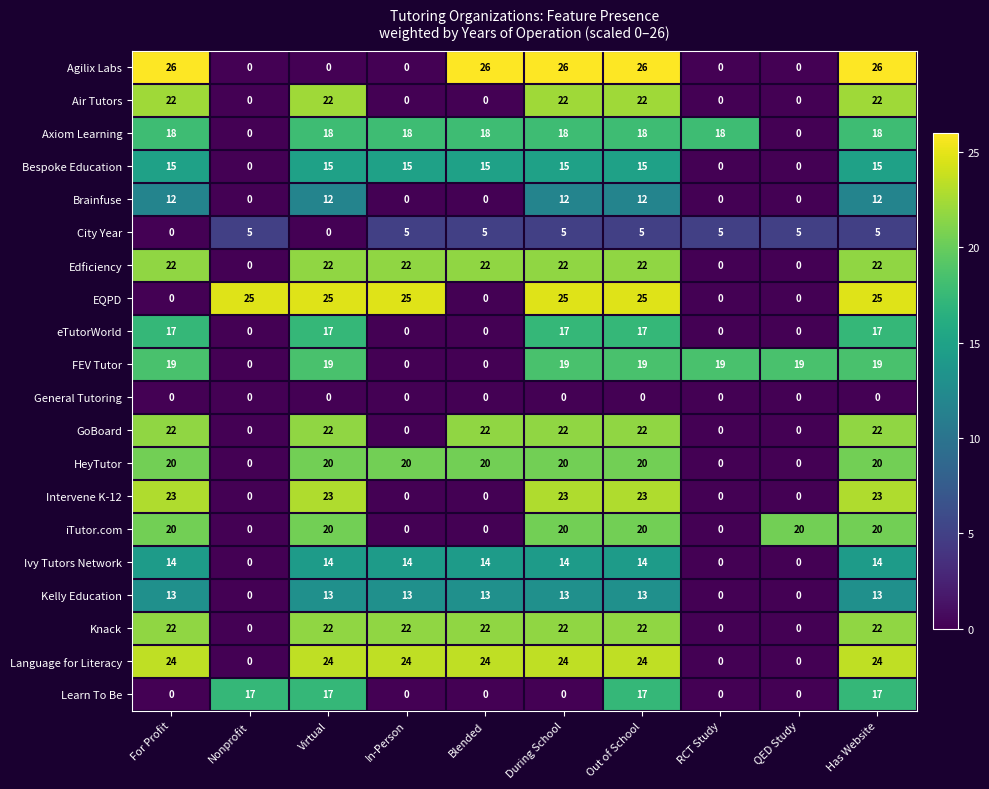

True or false: Agilix Labs has a value of 5 at During School.

False